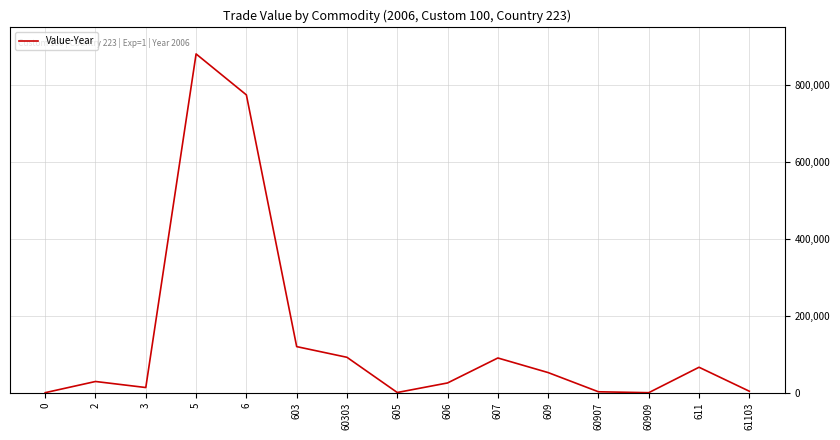

What is the difference between the values at 611 and 2?

37004